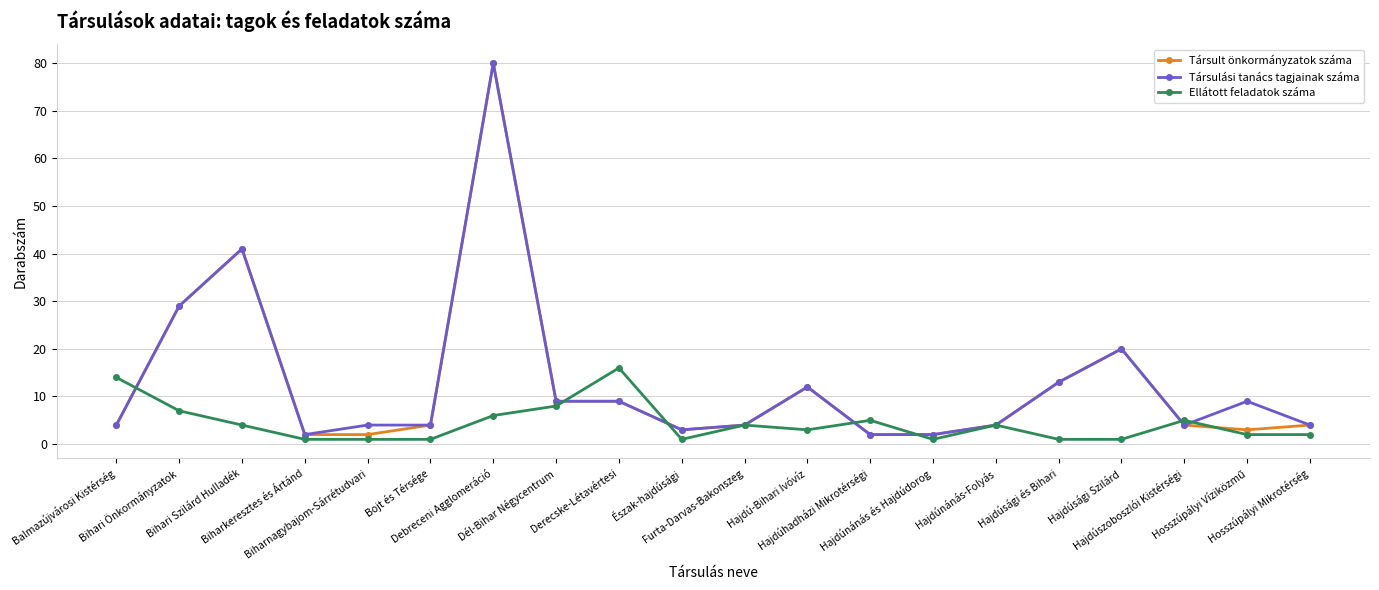

How many categories are shown in the chart?

20